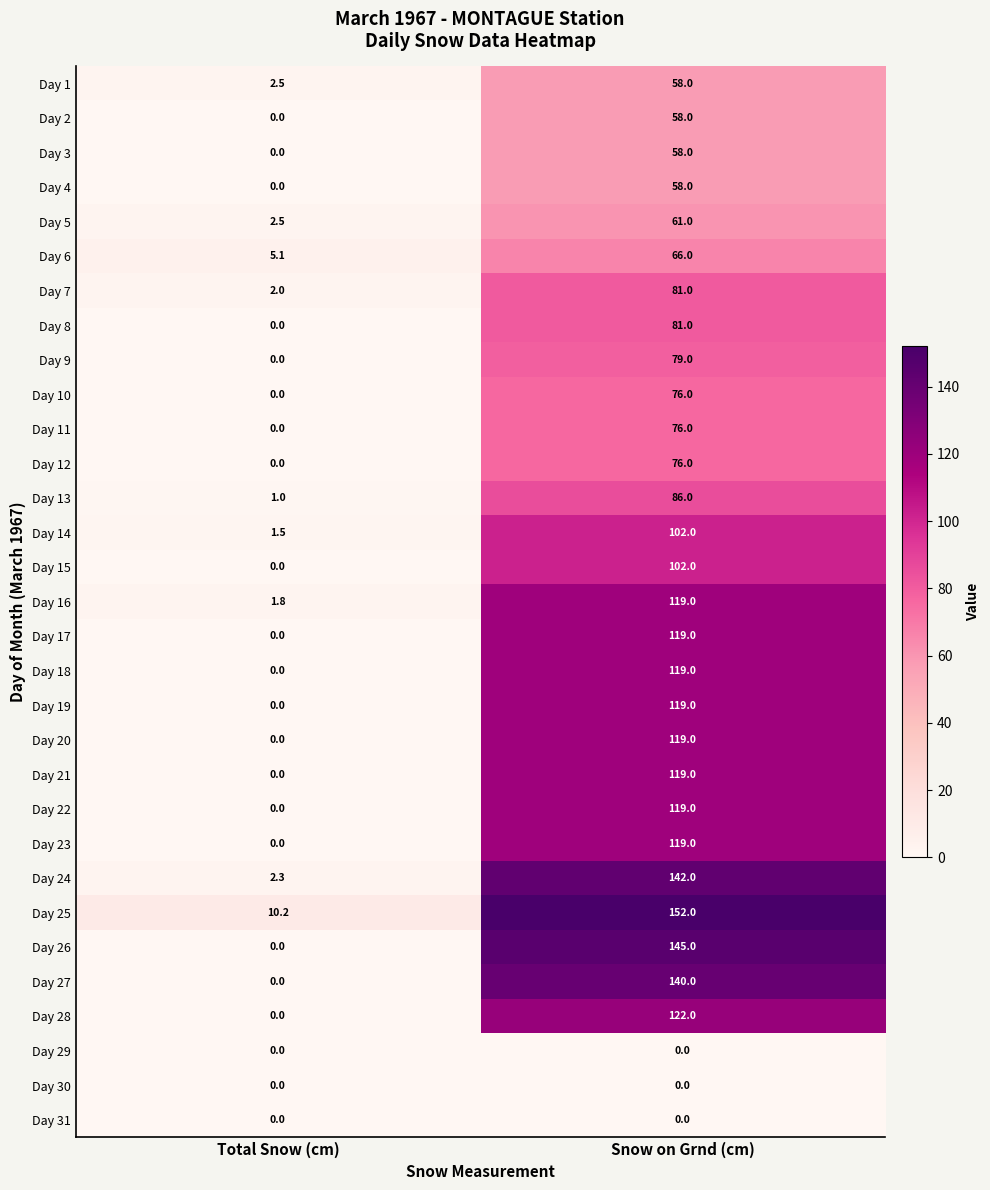

What is the sum of the Day 24 values at Snow on Grnd (cm) and Total Snow (cm)?

144.3